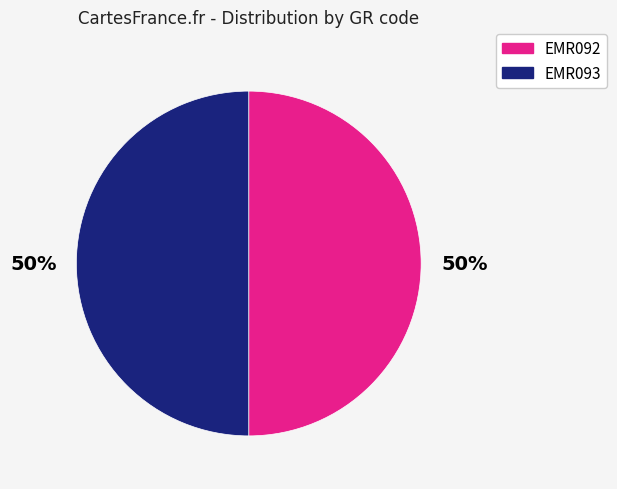

To the nearest percent, what percentage of the pie is EMR093?

50%